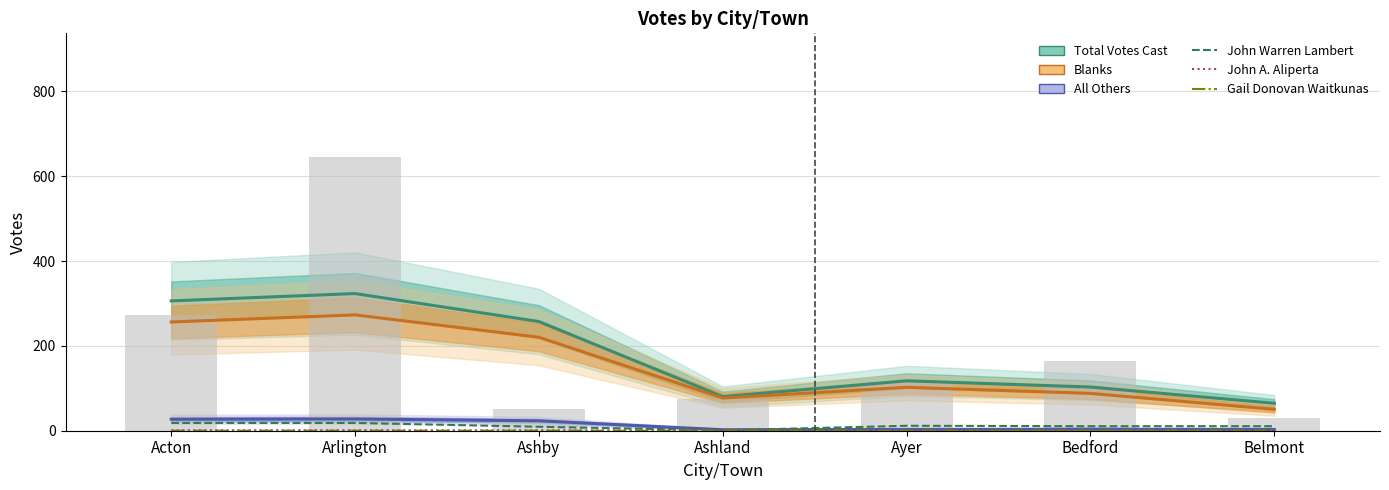

What is the total value across all series at Ayer?

235.3